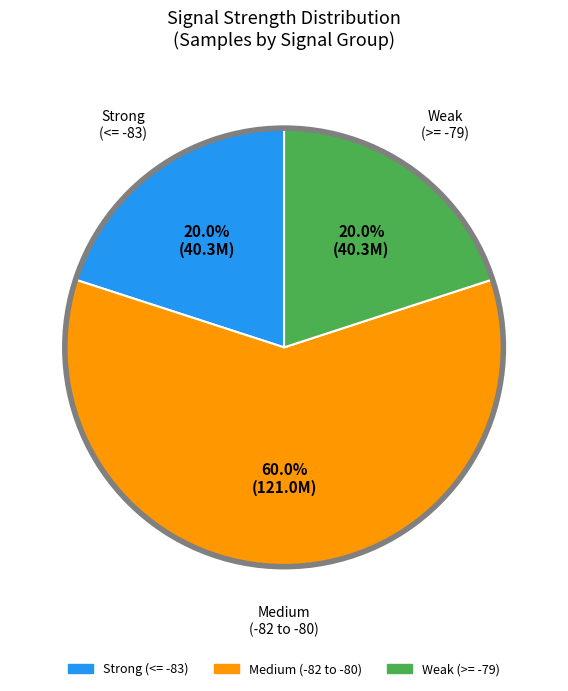

Is there any slice that represents more than half of the pie?

Yes